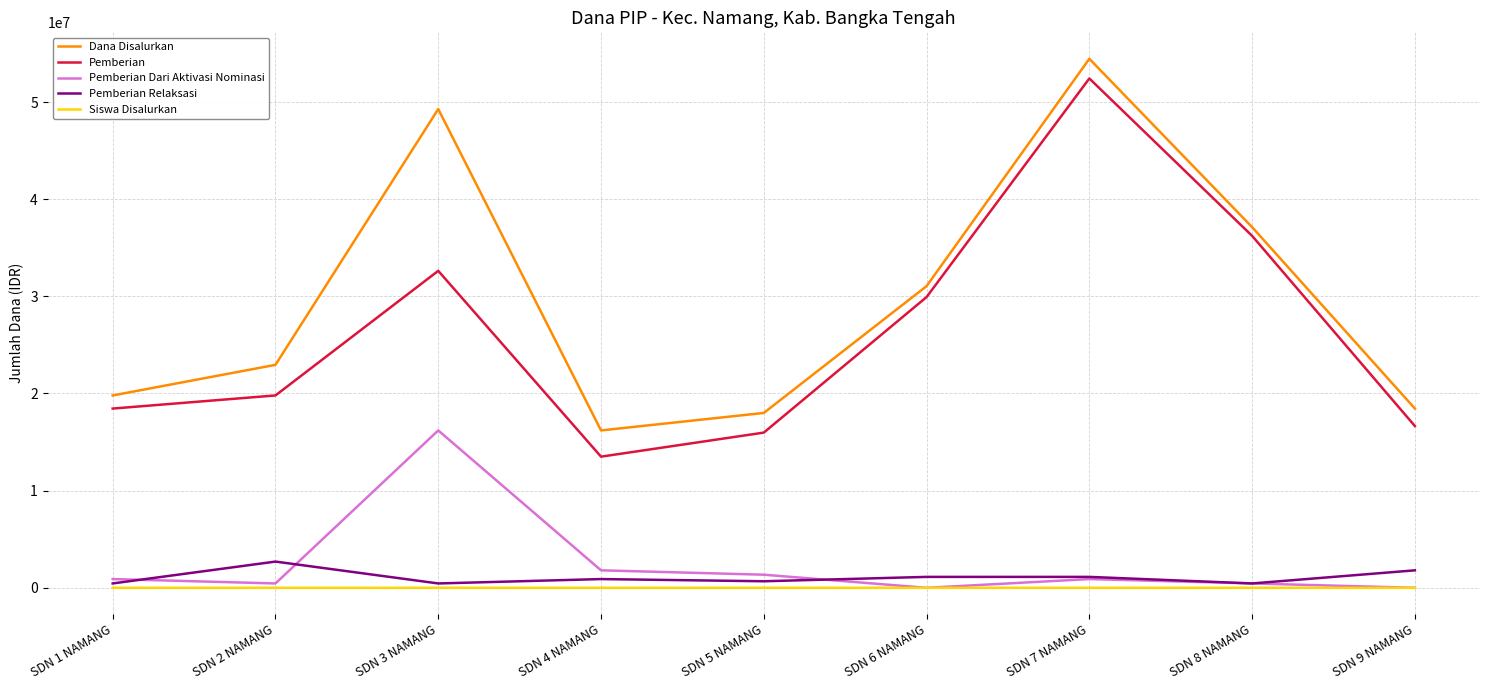

Is it true that Pemberian Dari Aktivasi Nominasi equals 1800000 at SDN 4 NAMANG?

True